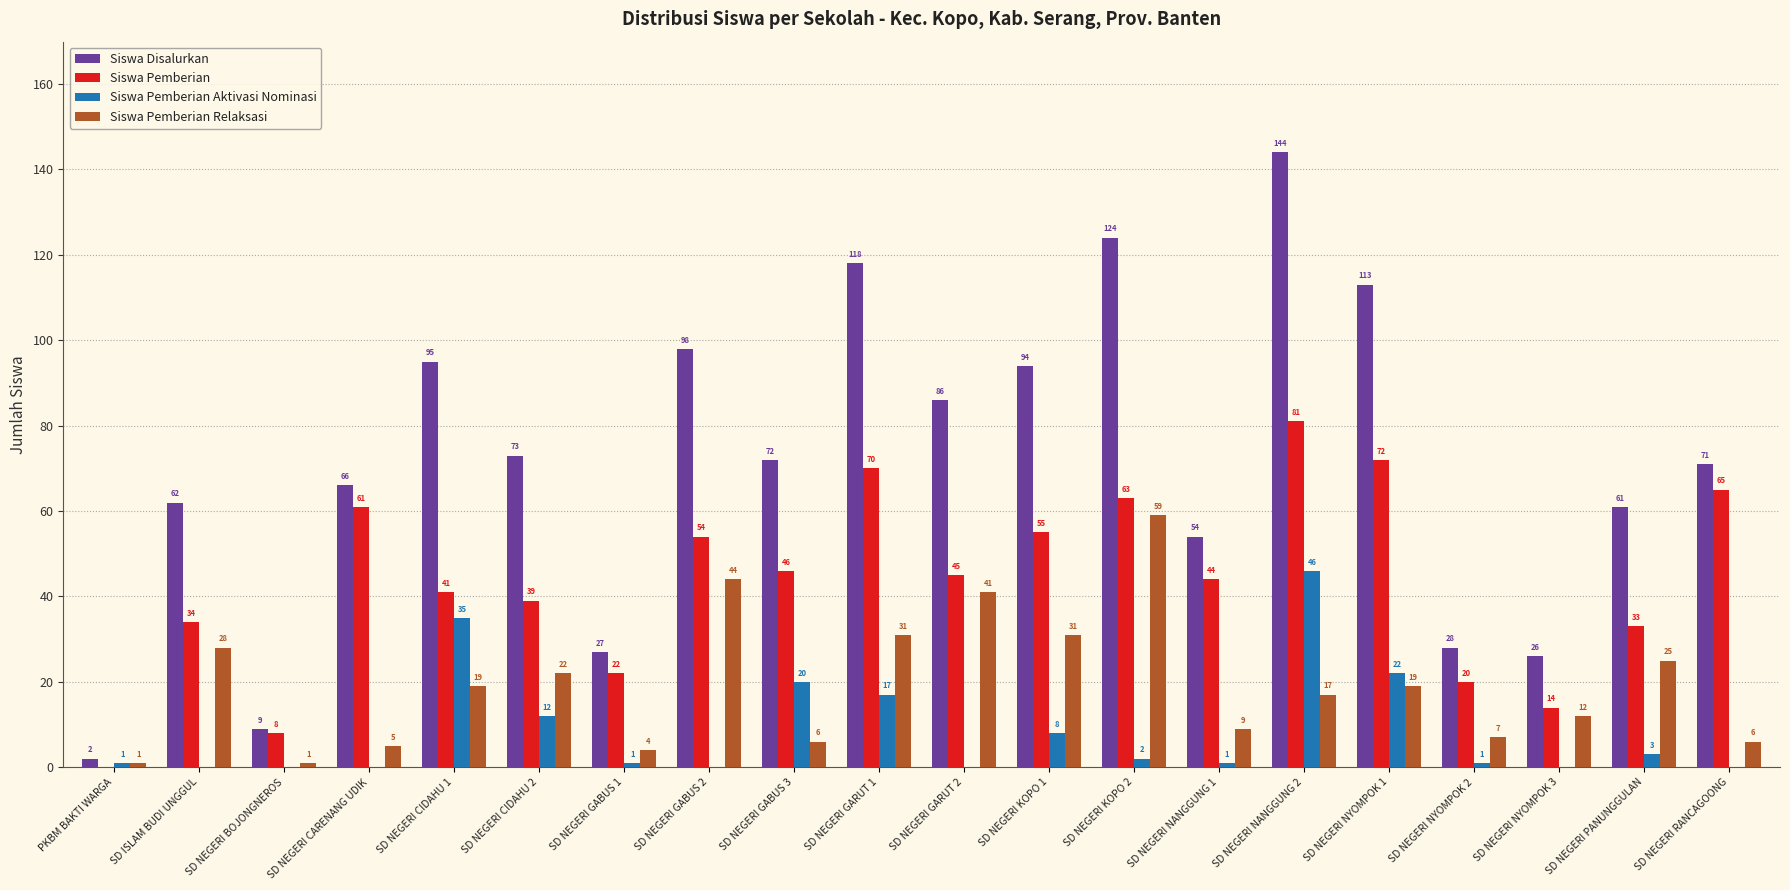

What is the highest value of the Siswa Pemberian Relaksasi series?

59